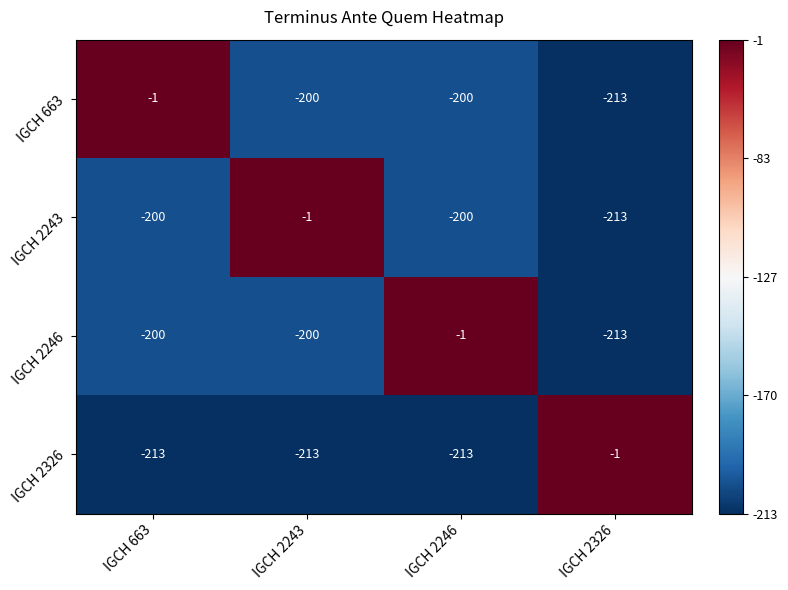

What is the greatest value displayed?

-1